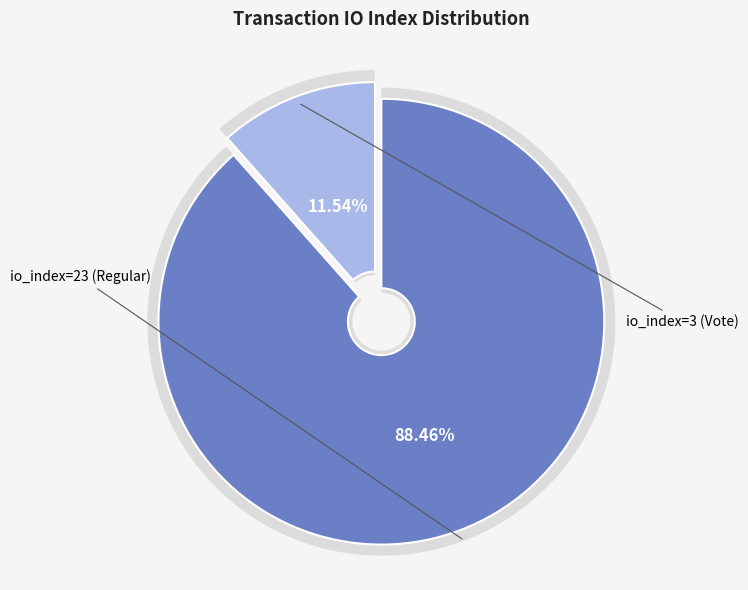

To the nearest percent, what is the difference between the largest and smallest slice percentages?

77%